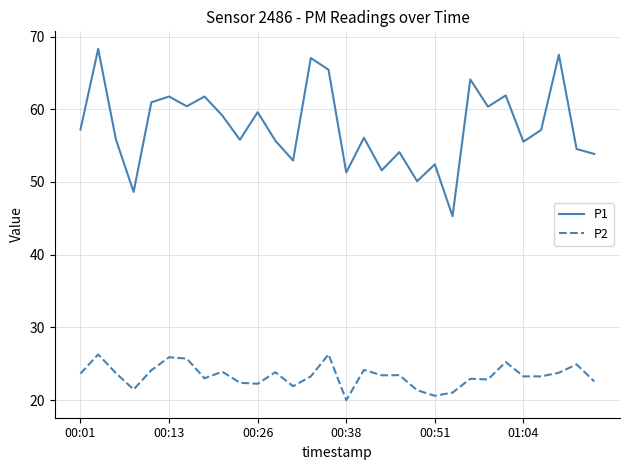

True or false: P1 and P2 intersect in this chart.

False